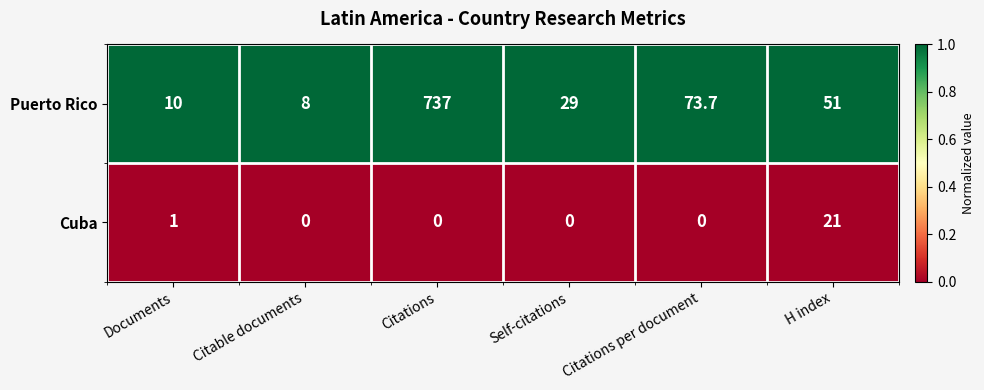

What is the maximum value for Puerto Rico?

737.0